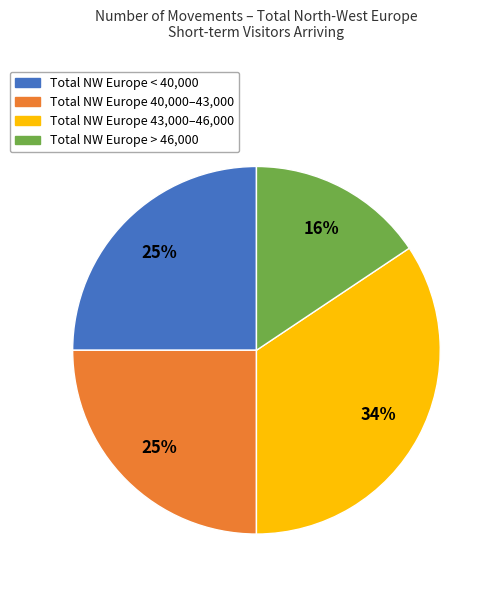

How many slices are in this pie chart?

4